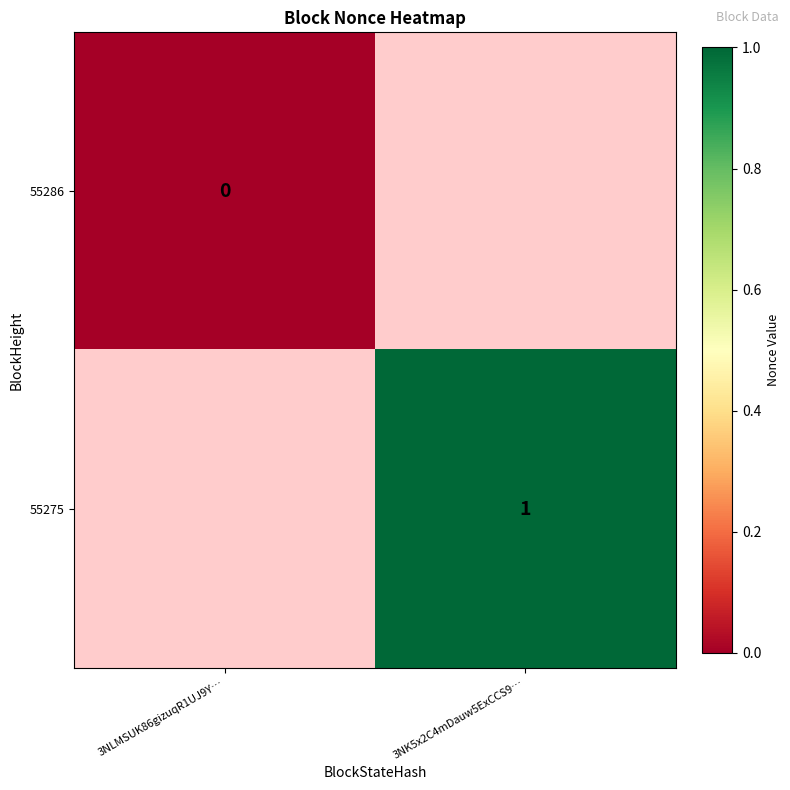

Is it true that 55275 equals 1 at 3NK5x2C4mDauw5ExCCS9…?

True